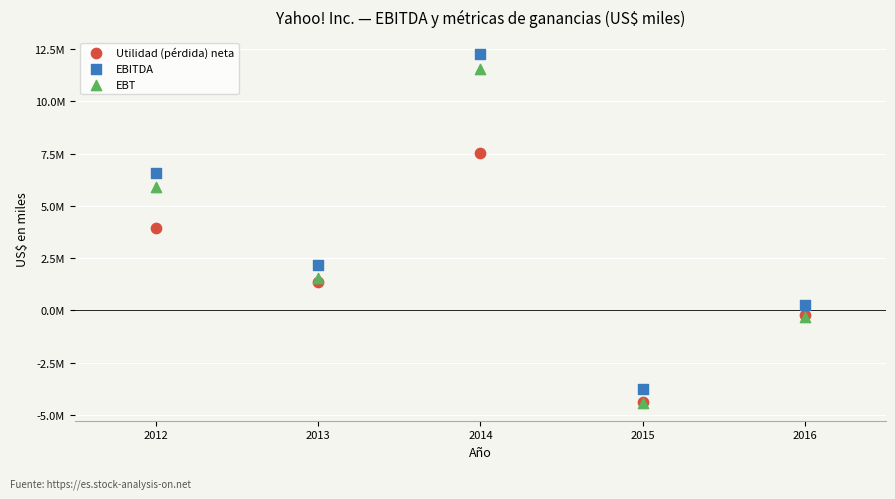

Which series has the largest Y range (max minus min)?

EBT